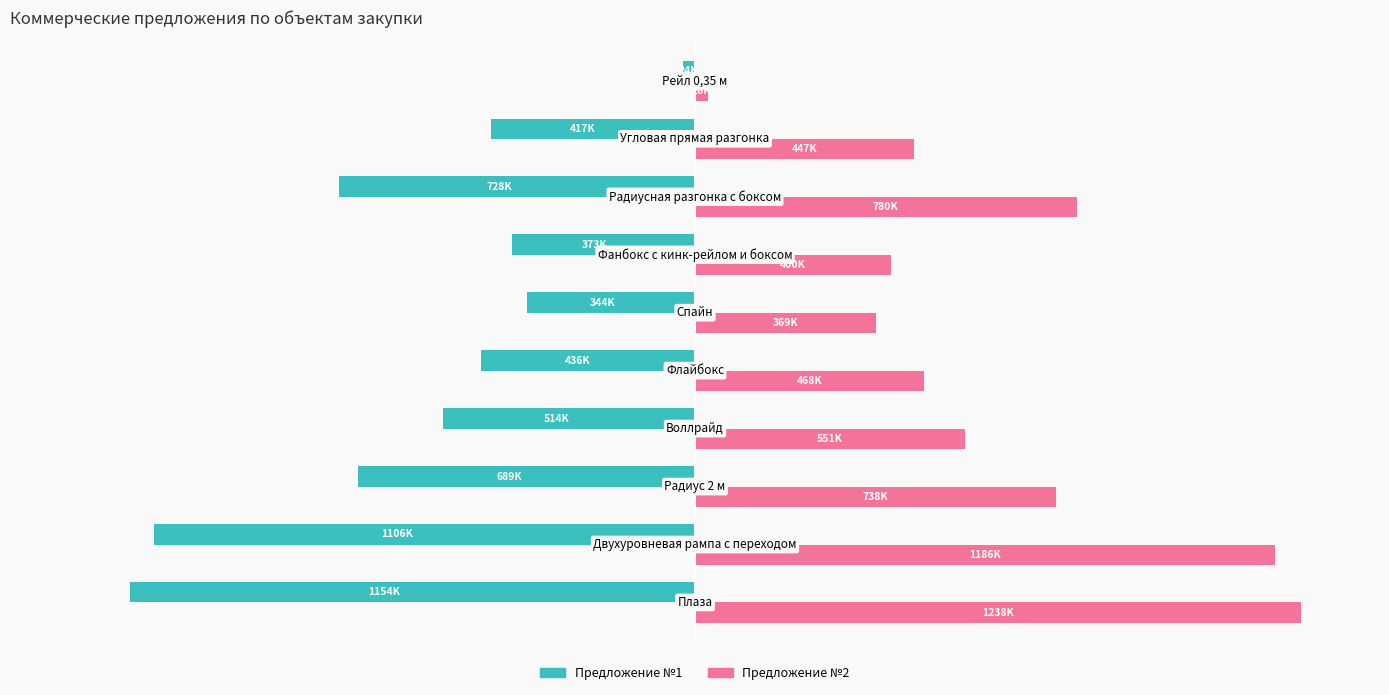

What are all the series names shown in the legend?

Предложение №1, Предложение №2